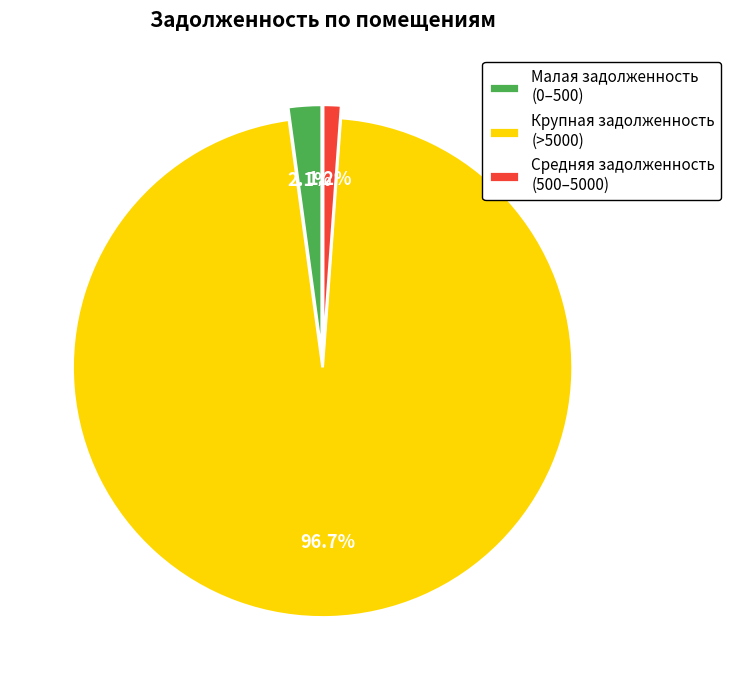

How many segments does this pie chart have?

3